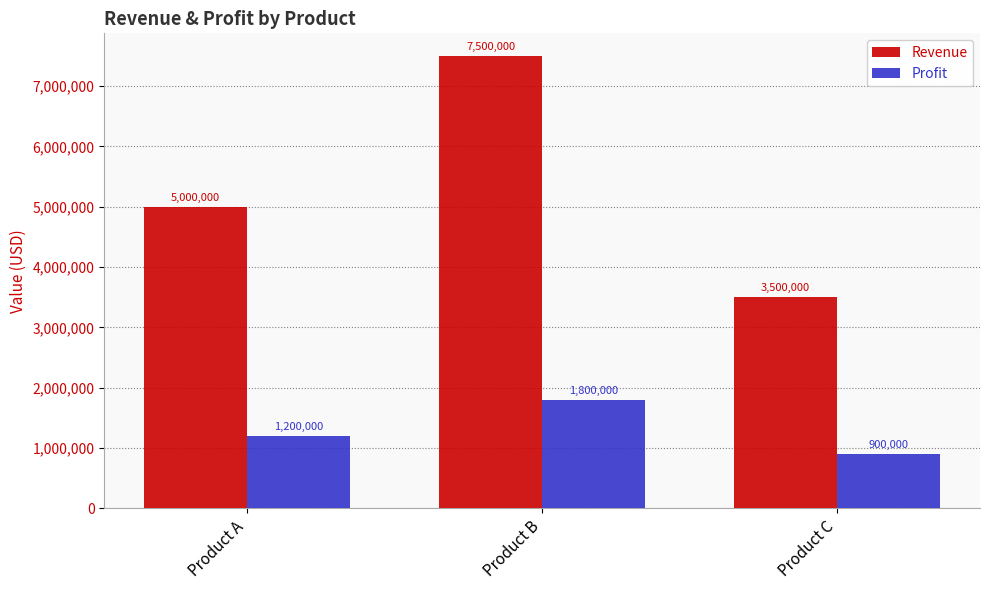

Is it true that Profit equals 724407 at Product A?

False